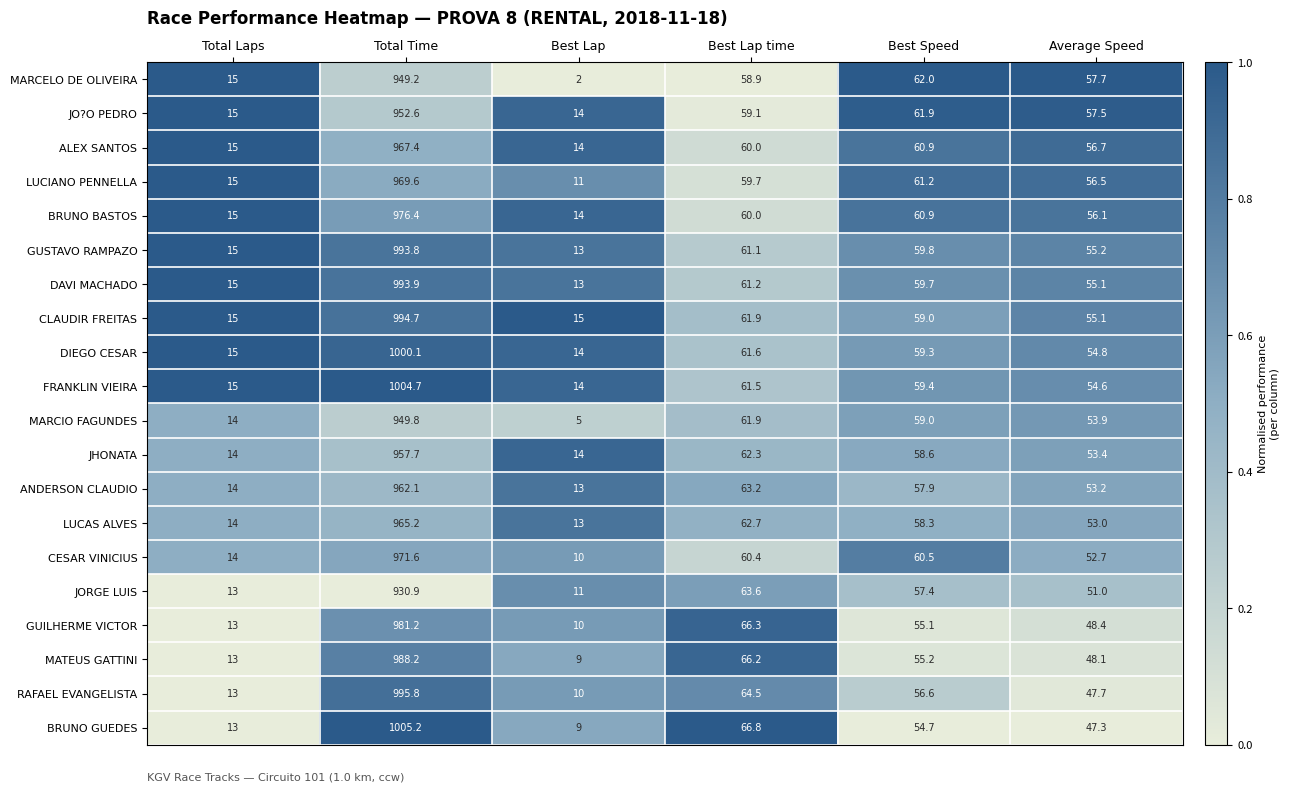

Between Total Time and Best Lap, which series saw the biggest shift?

BRUNO GUEDES